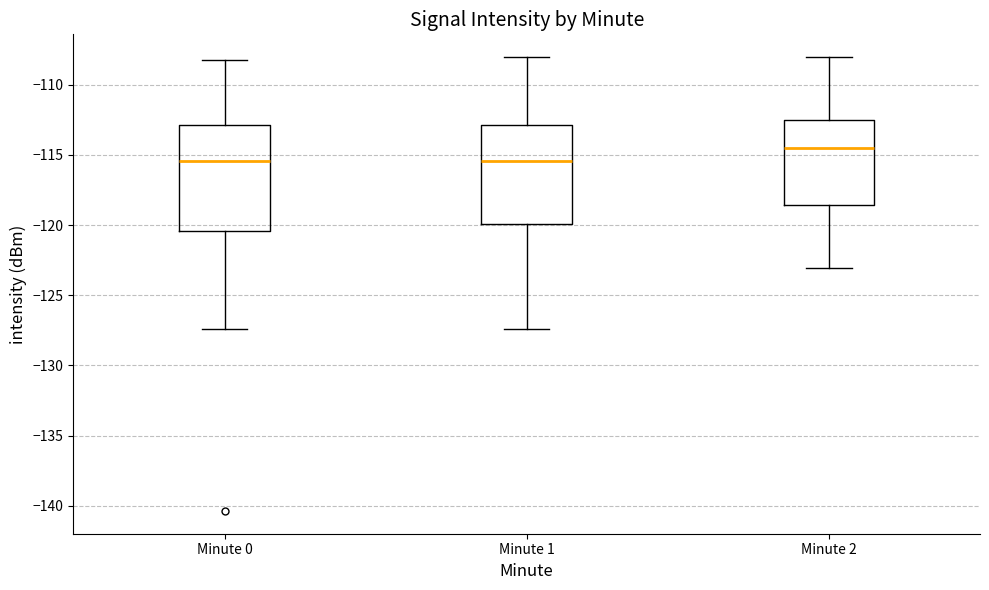

Where is the upper edge of the box for Minute 2 on the y-axis? The values are not printed on the chart, so give them approximately, as read against the axis.

-112.5